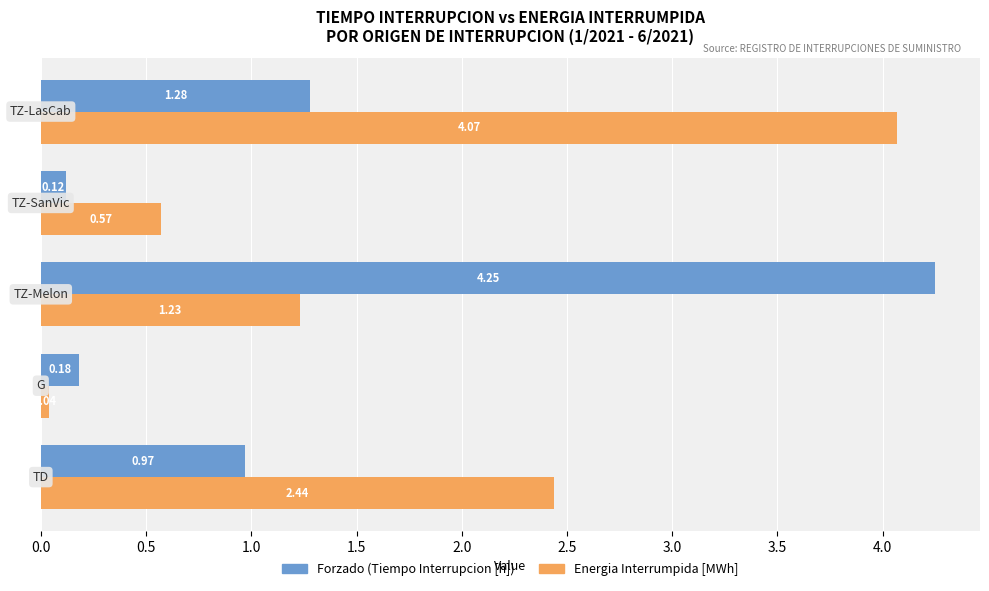

What is the average value of the Forzado (Tiempo Interrupcion [h]) series?

1.4